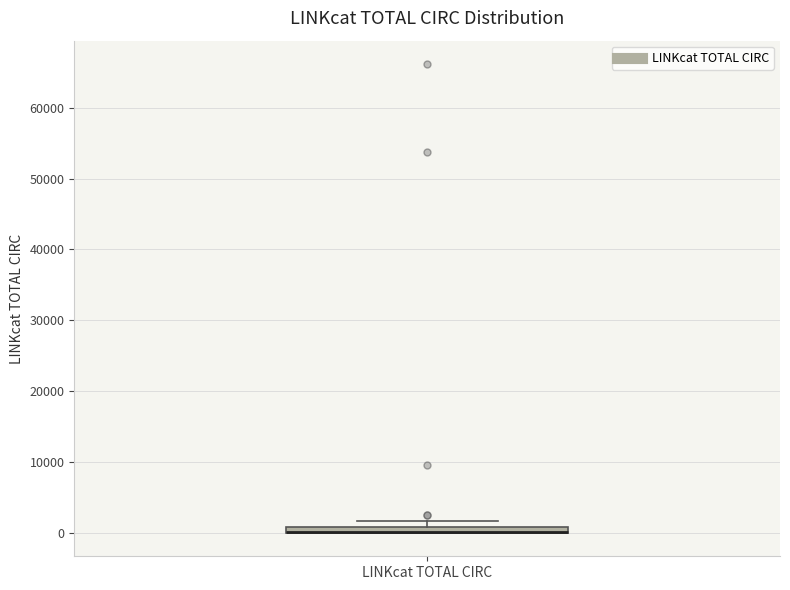

Where is the lower edge of the box for LINKcat TOTAL CIRC on the y-axis? The values are not printed on the chart, so give them approximately, as read against the axis.

0